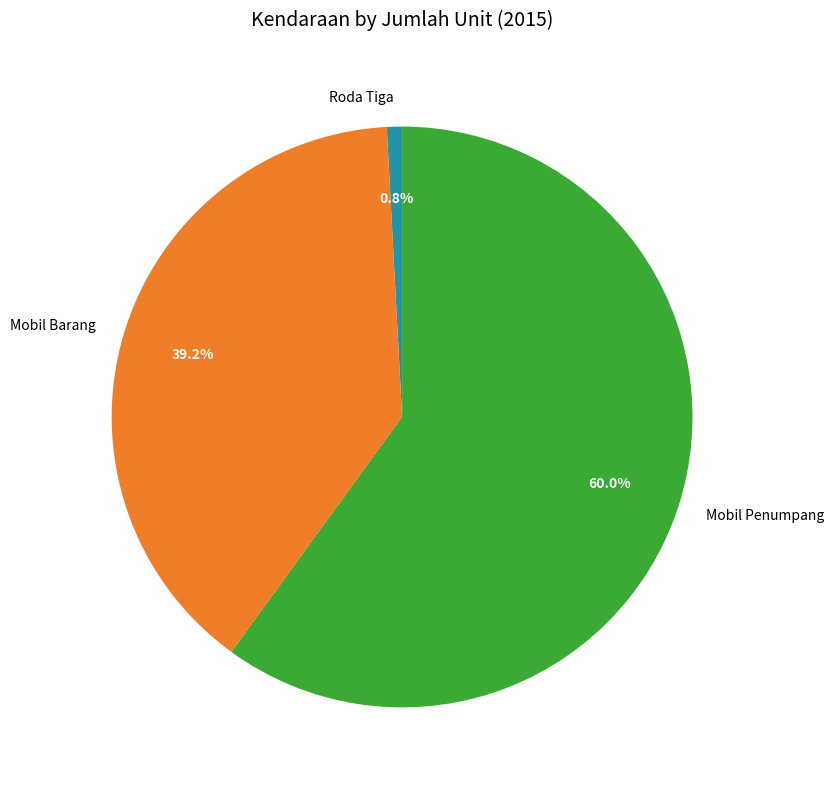

How much of the chart is everything except Mobil Barang?

60.8%